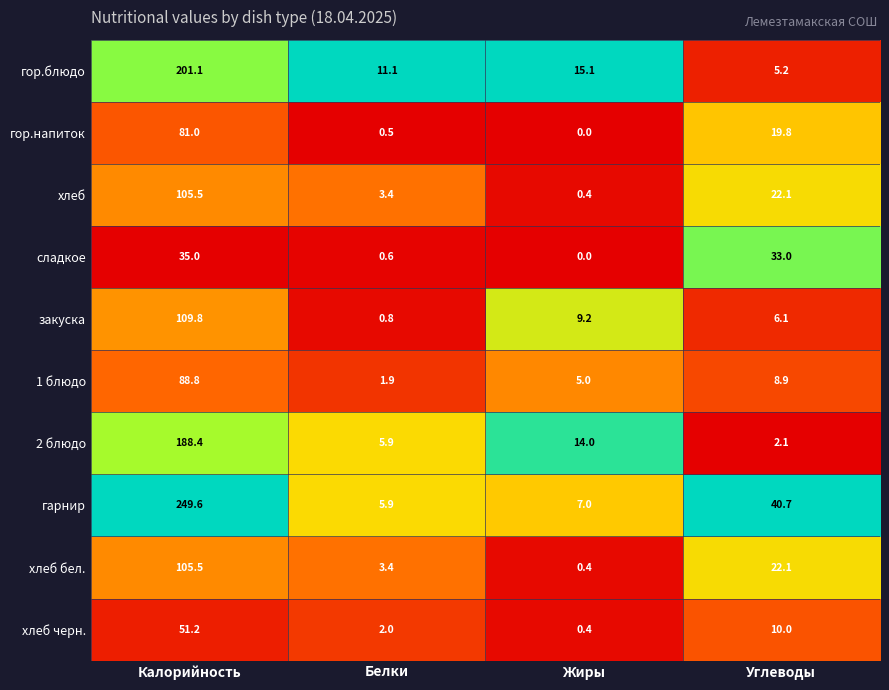

What is the total value across all series at Белки?

35.5